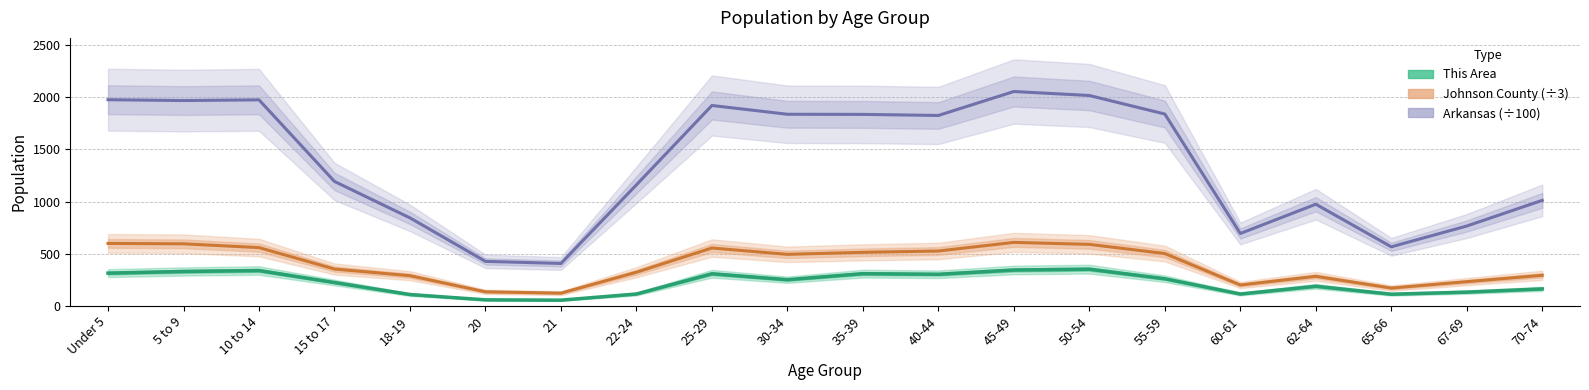

Which label corresponds to the largest value in the chart?

50-54